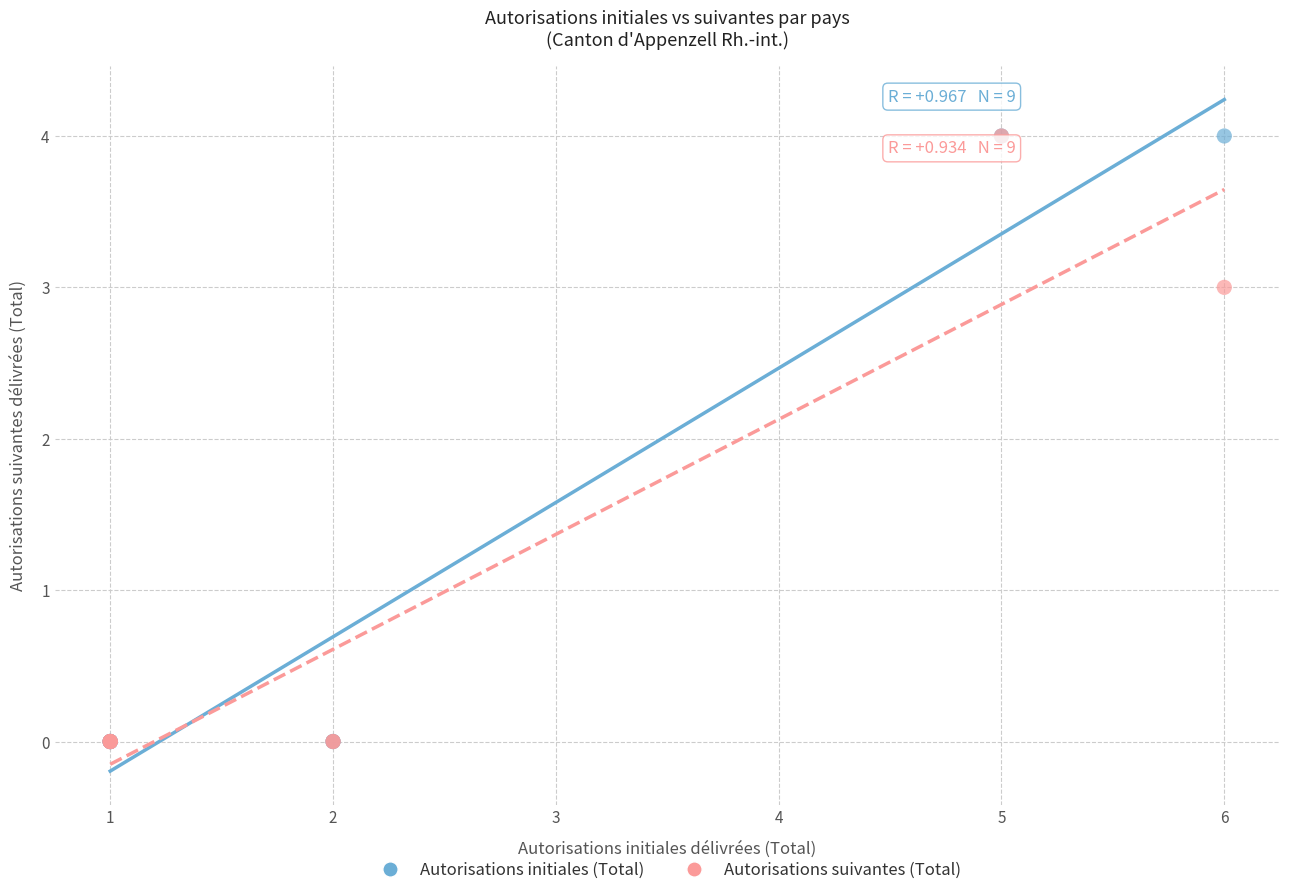

In the Autorisations suivantes (Total) series, what Y value is closest to 2?

3